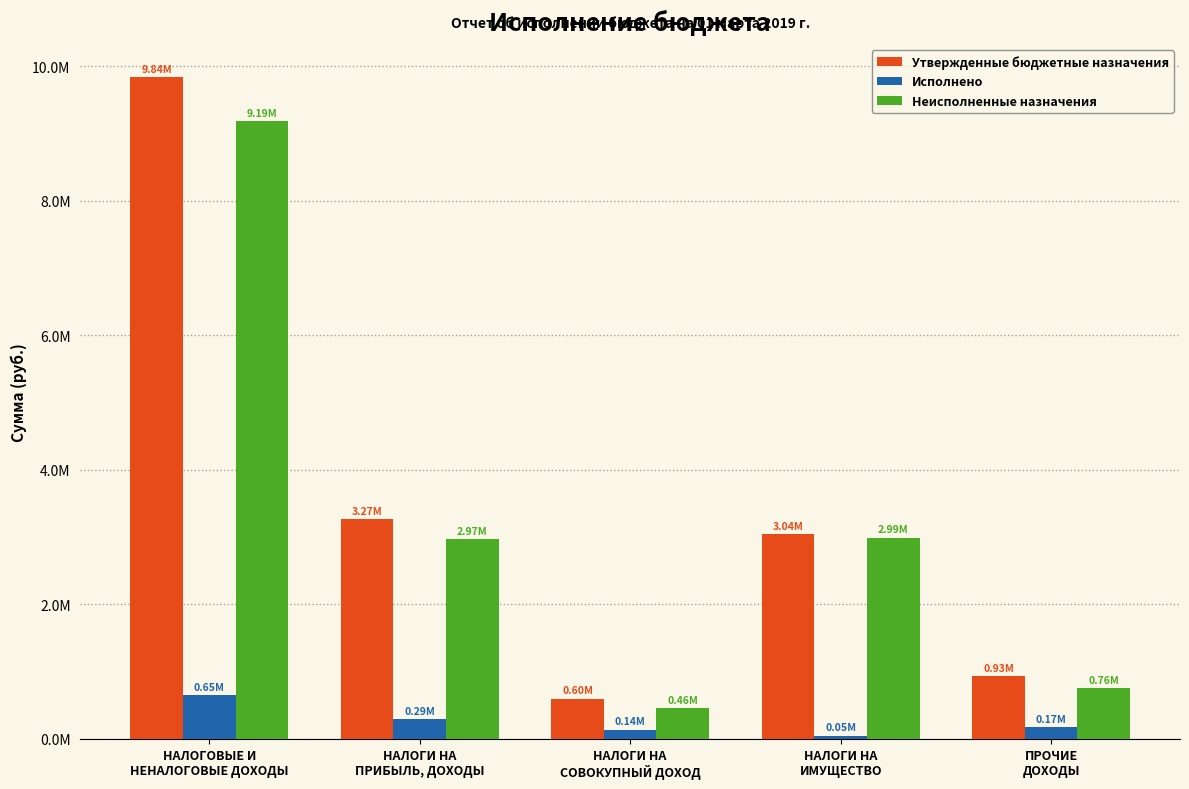

Does the chart contain any negative values?

No